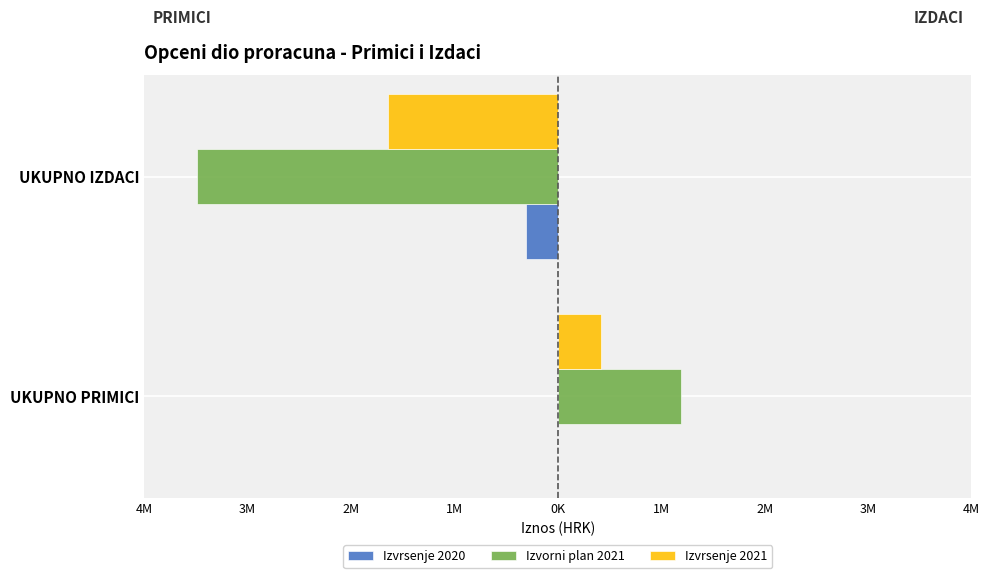

What are all the series names shown in the legend?

Izvrsenje 2020, Izvorni plan 2021, Izvrsenje 2021